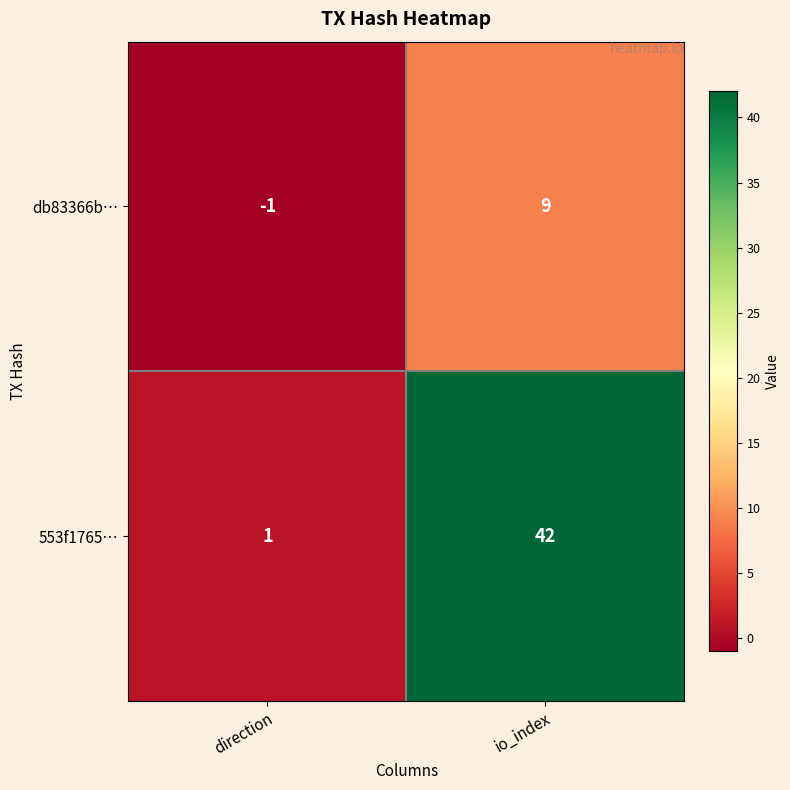

Is it true that 553f1765… equals 42 at io_index?

True